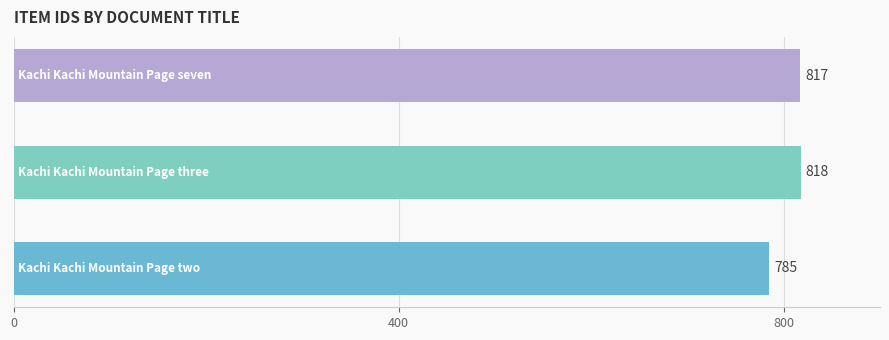

What is the smallest value displayed?

785